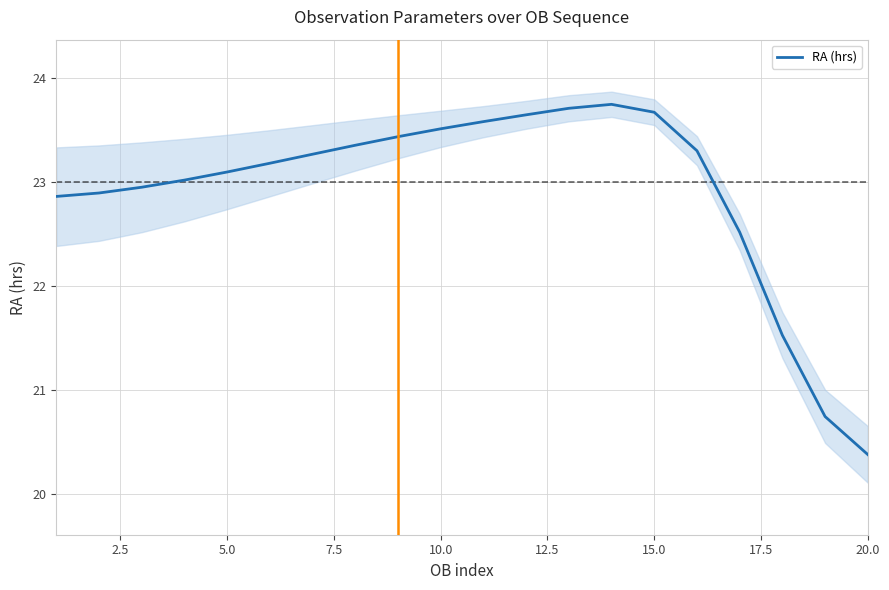

Which category has the lowest value in the RA (hrs) series?

20.0